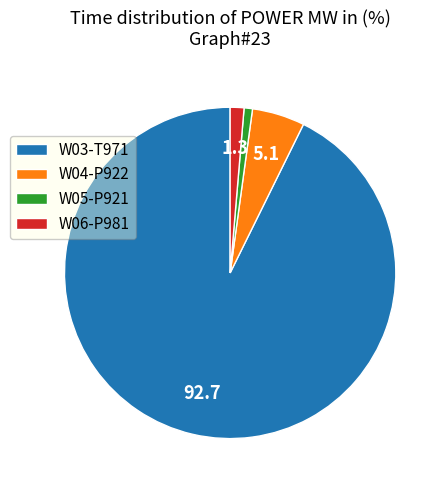

Is the sum of W06-P981 and W05-P921 greater than half?

No